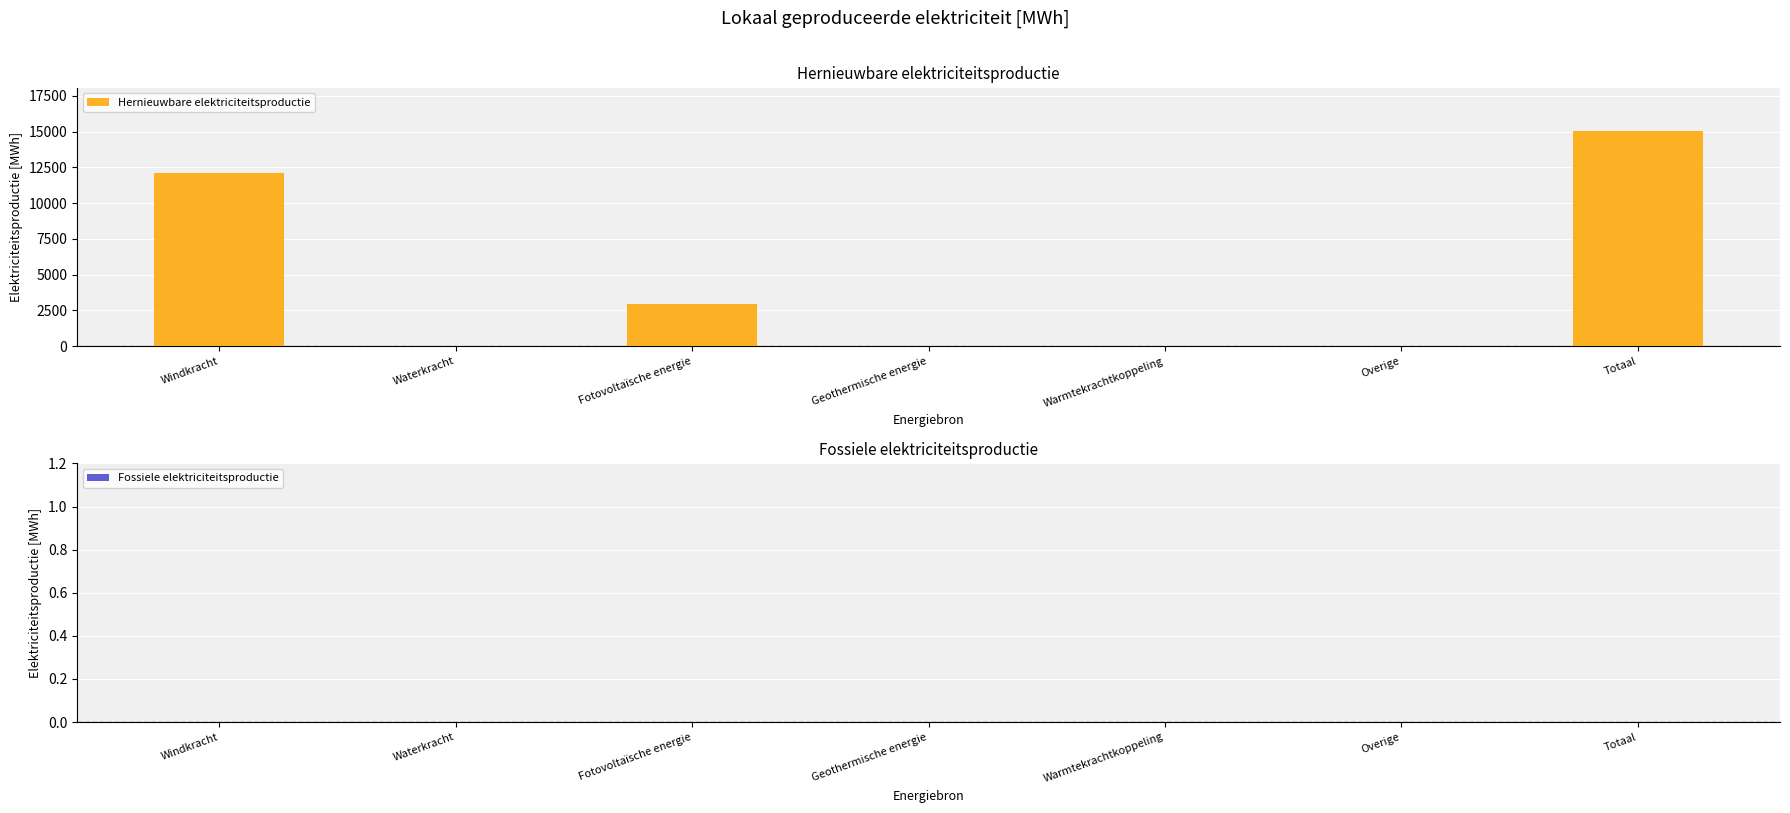

What is the change in value from Windkracht to Fotovoltaïsche energie?

-9111.0